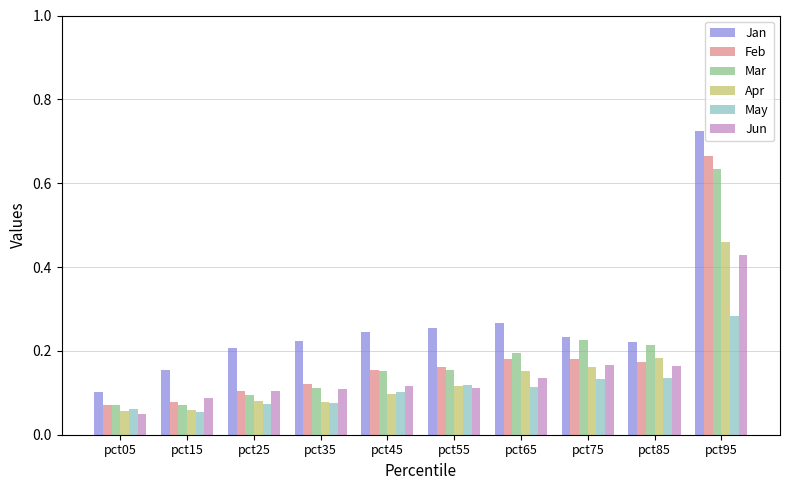

At how many categories does at least one series exceed 0?

10